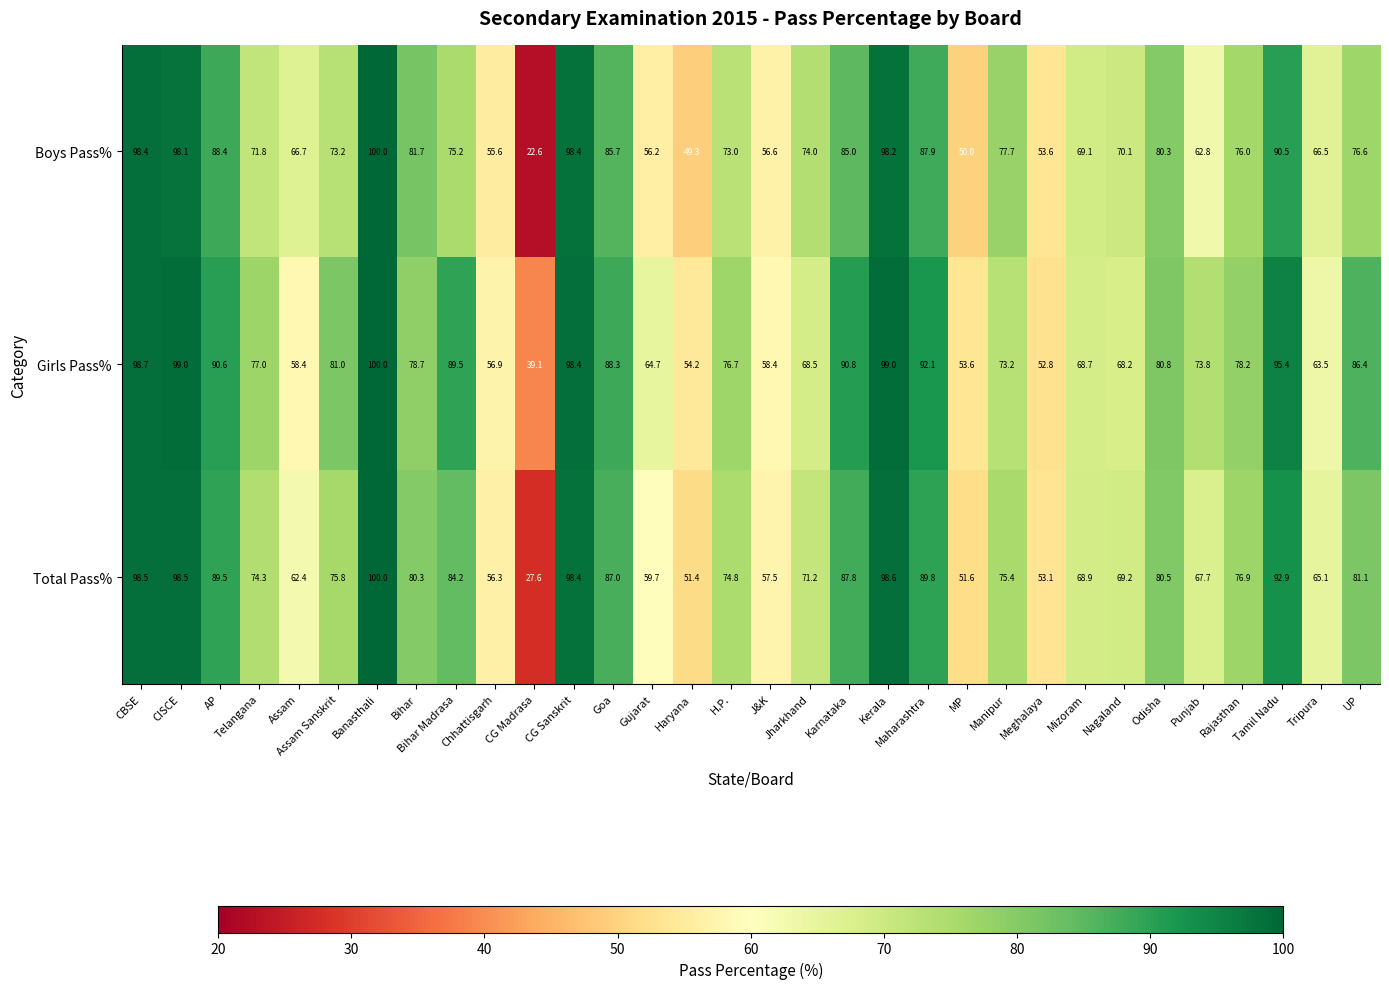

Between Tamil Nadu and Tripura, which series saw the biggest shift?

Girls Pass%